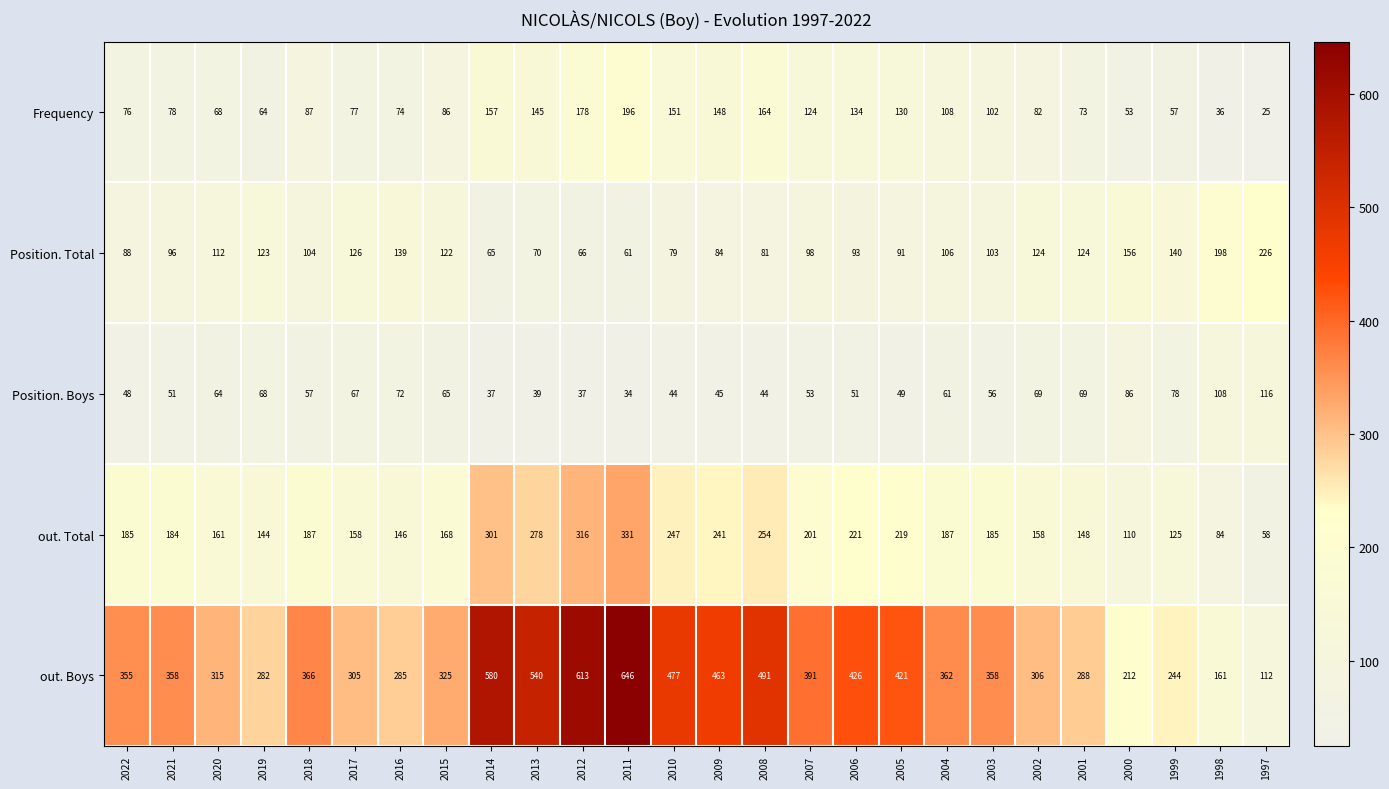

What is the approximate value of Position. Boys at 2020?

64